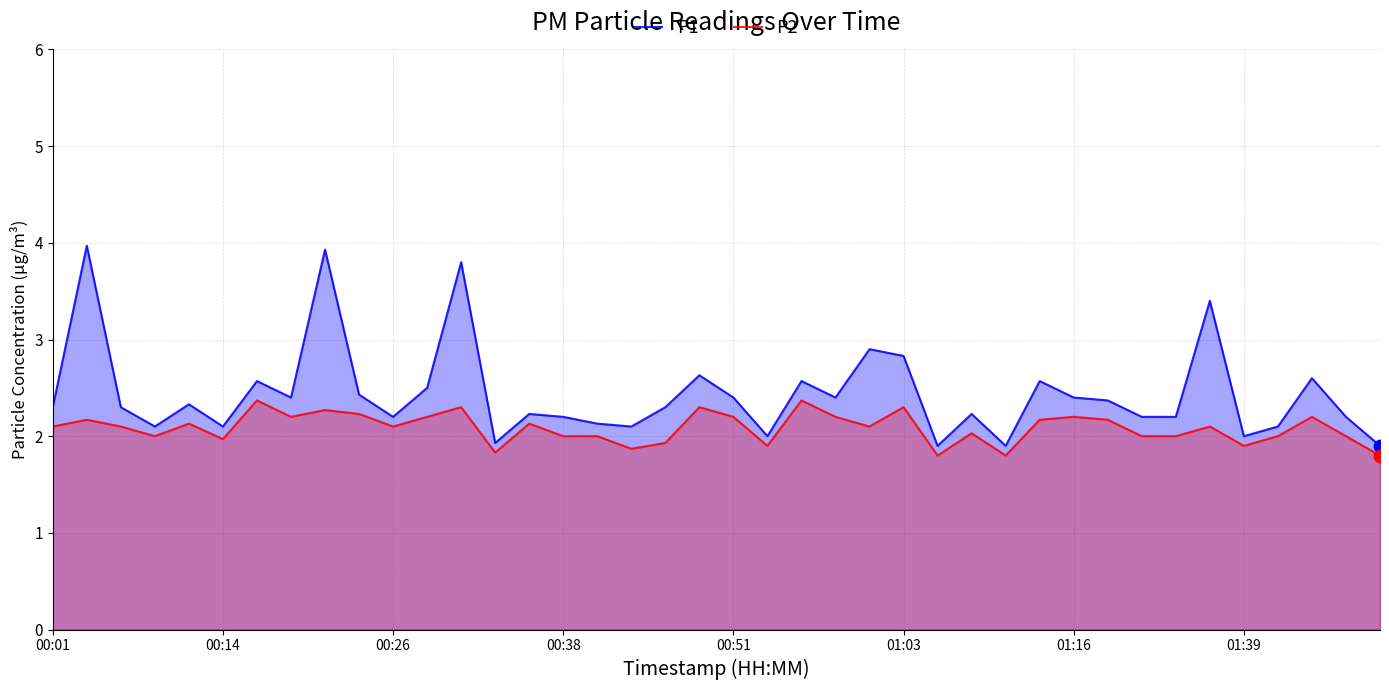

Which series has the largest total across all categories?

P1